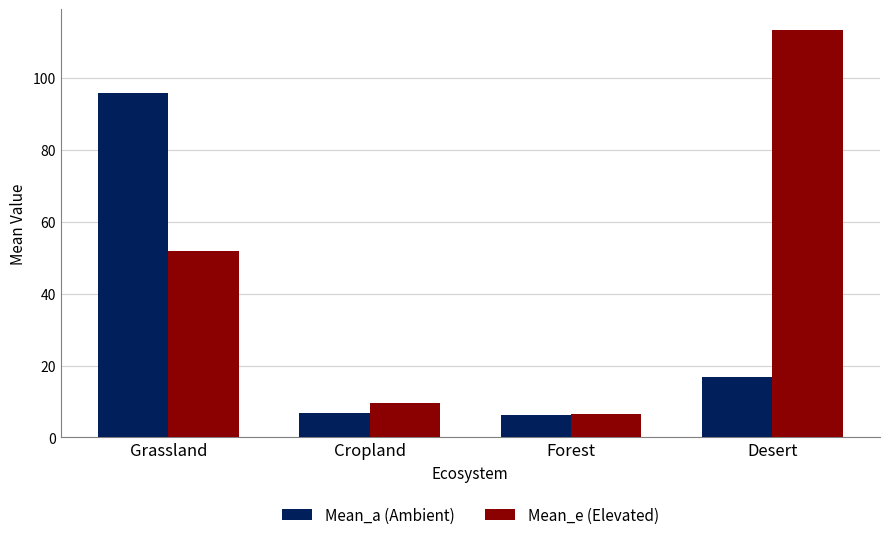

What is the maximum value shown in the chart?

113.5